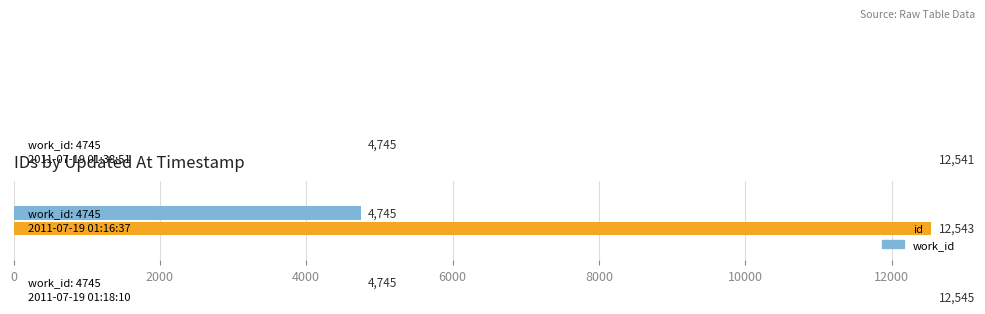

Between 0 and 4000, which is larger?

4000